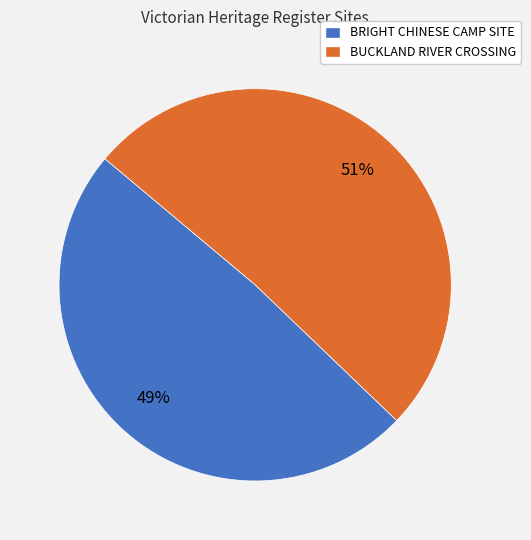

Between BRIGHT CHINESE CAMP SITE and BUCKLAND RIVER CROSSING, which is larger?

BUCKLAND RIVER CROSSING